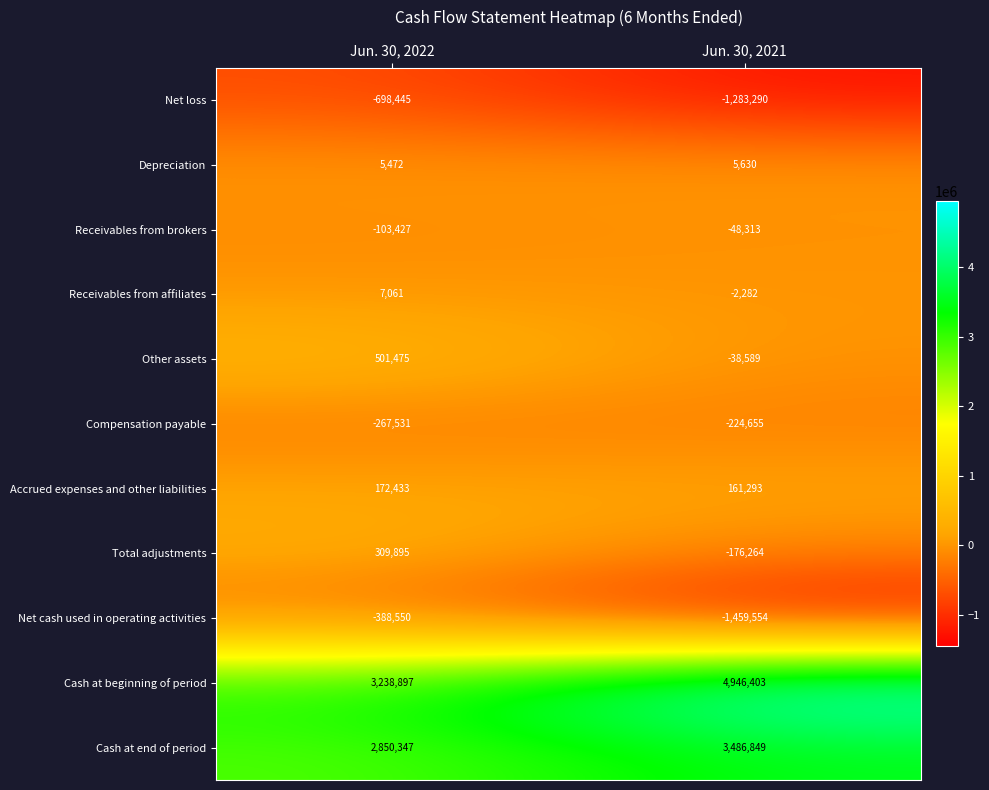

Is it true that Receivables from affiliates equals 7061 at Jun. 30, 2022?

True